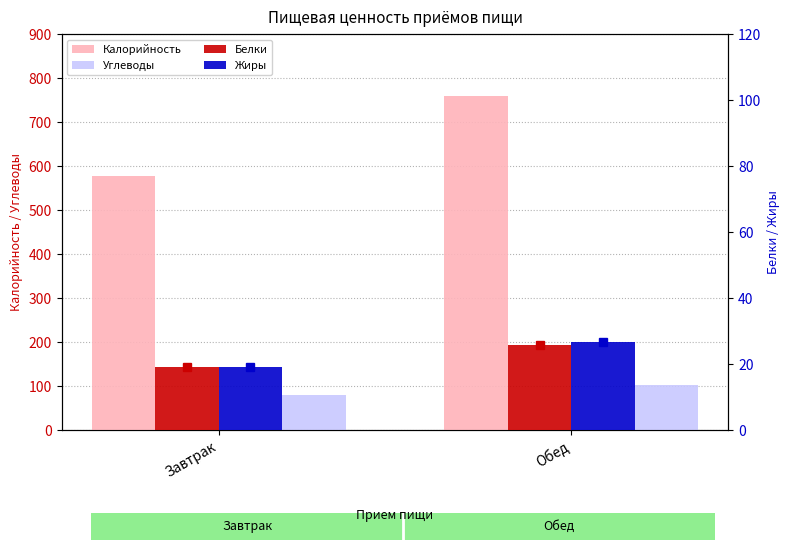

What position from the right is Обед?

1